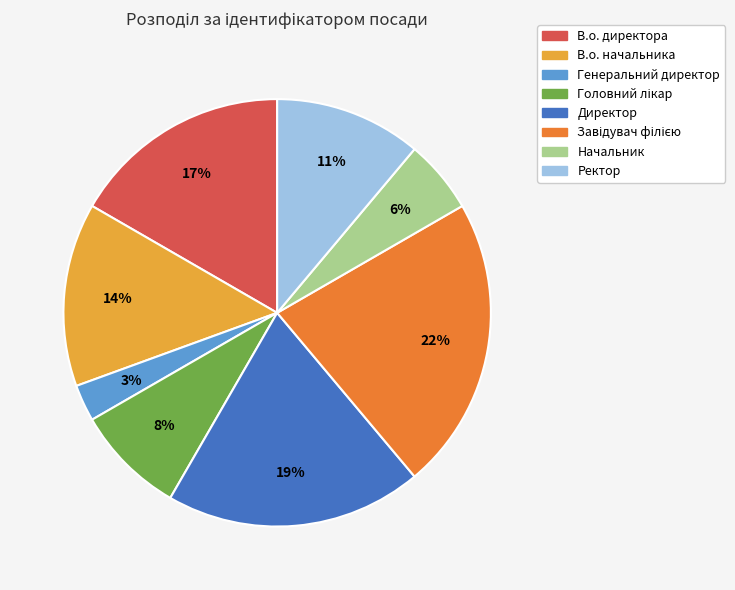

How many segments does this pie chart have?

8